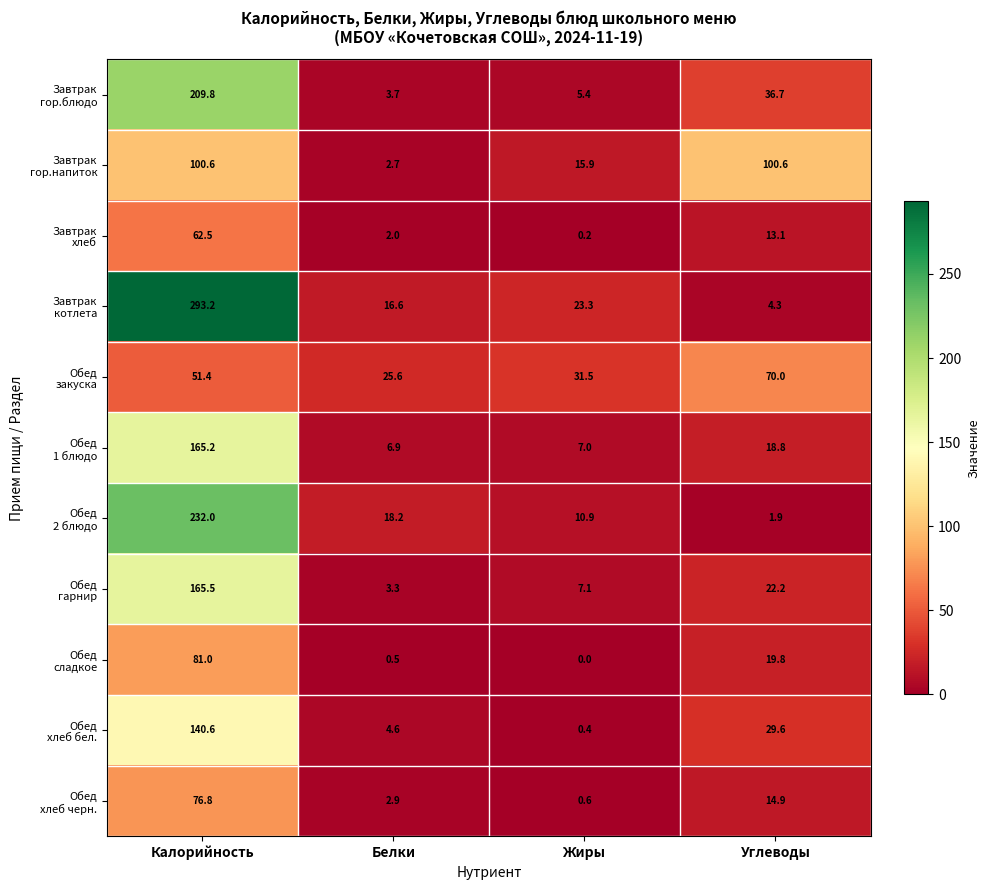

Which label corresponds to the smallest value in the chart?

Жиры